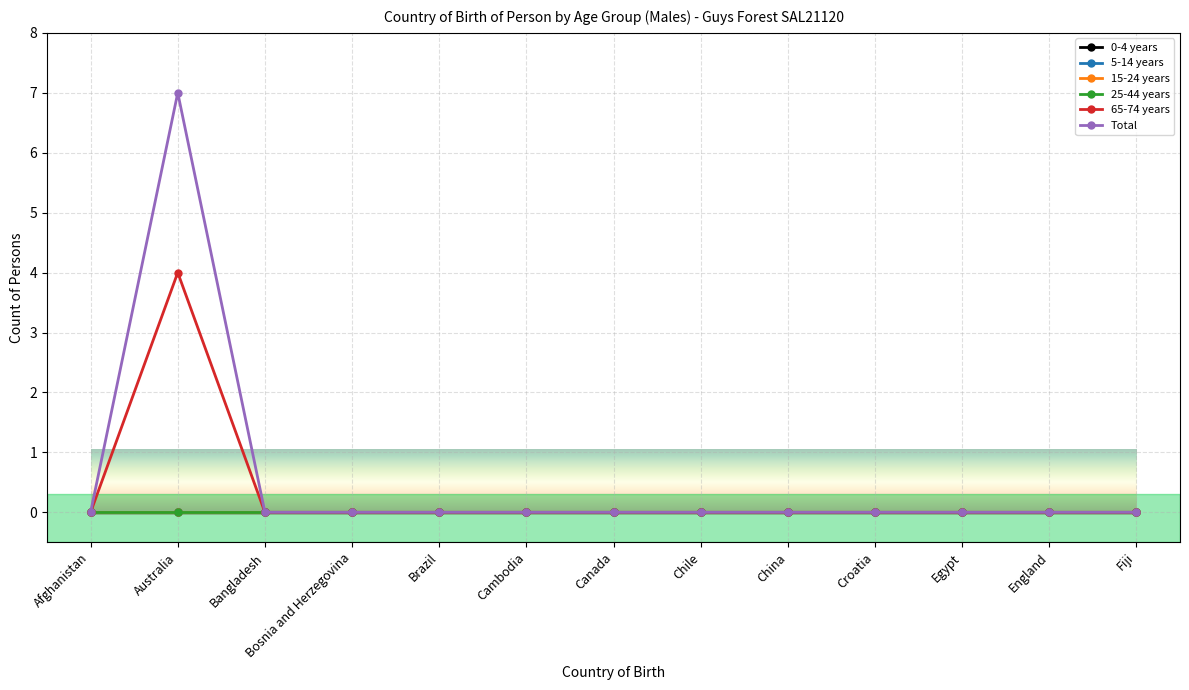

Which has a higher value, Brazil or Australia?

Brazil